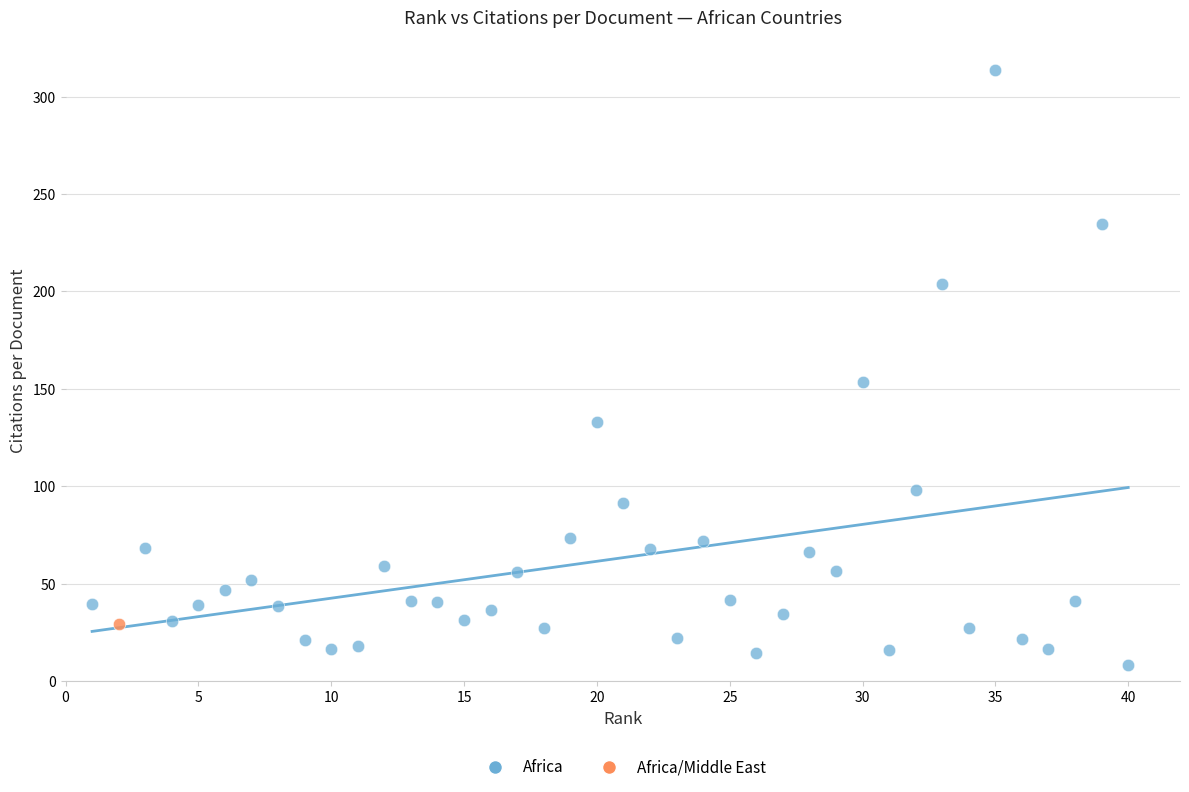

What are all the series names shown in the legend?

Africa, Africa/Middle East